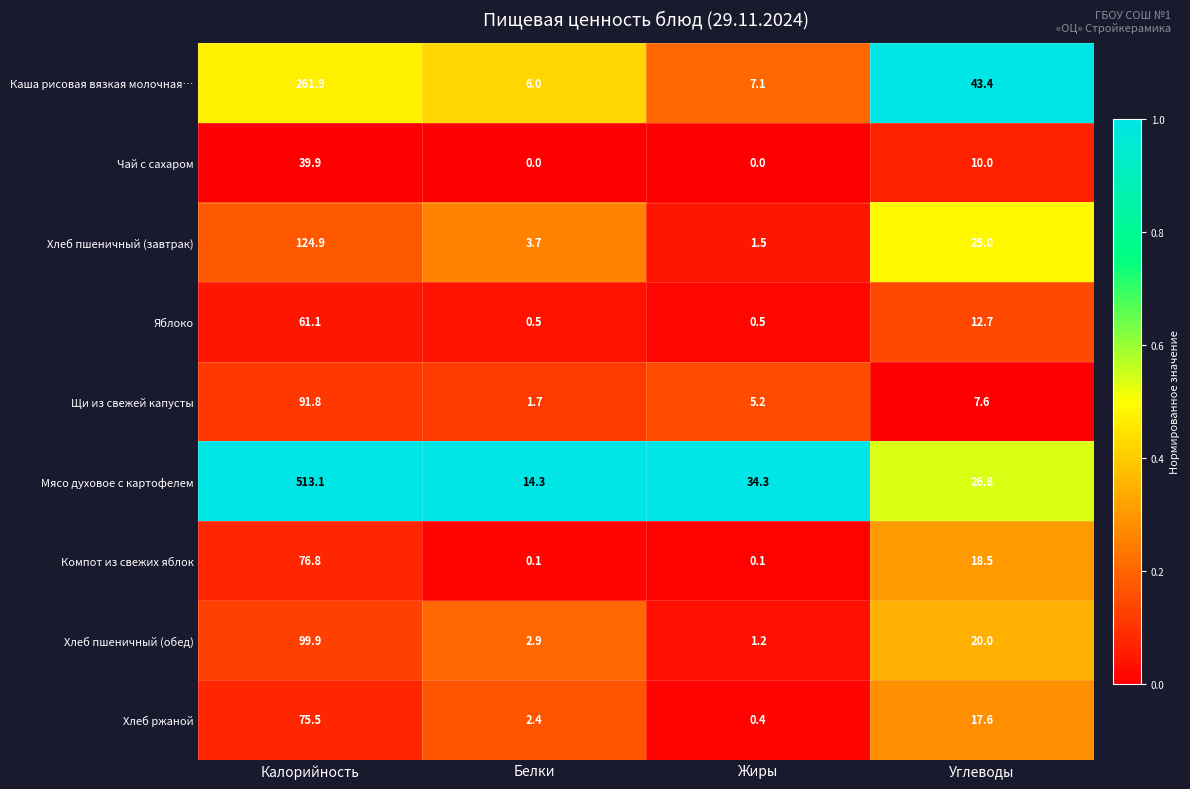

The Хлеб пшеничный (обед) series shows 1.2 at Жиры. True or false?

True